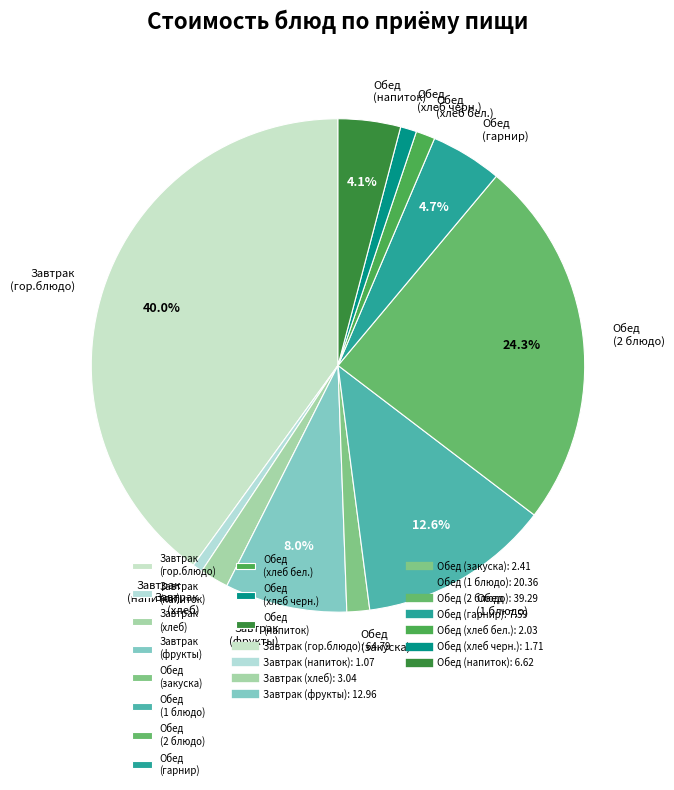

Does any single category account for the majority?

No